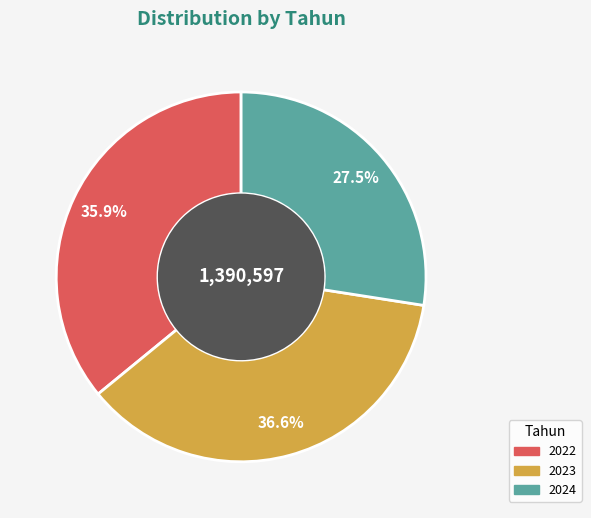

Count the number of slices in the pie.

3